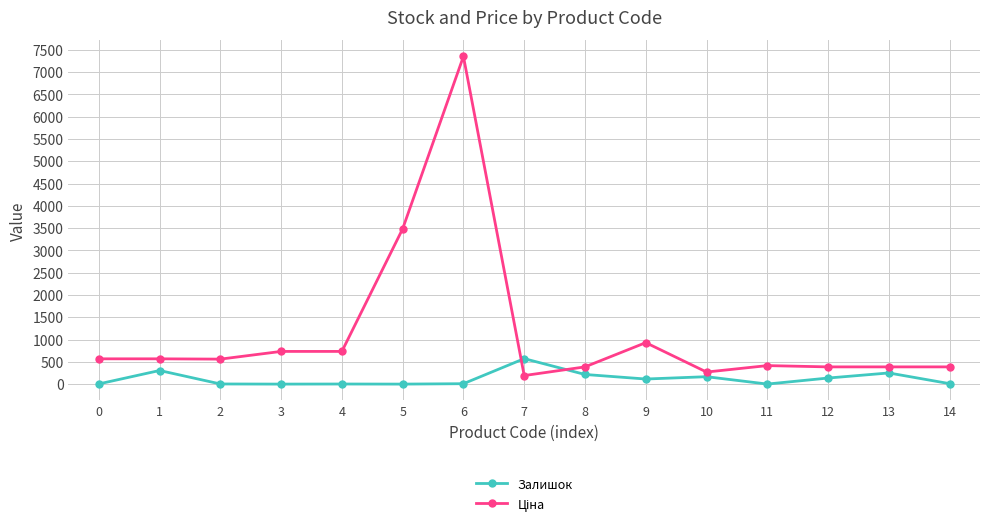

Where is the first local maximum for Залишок?

1